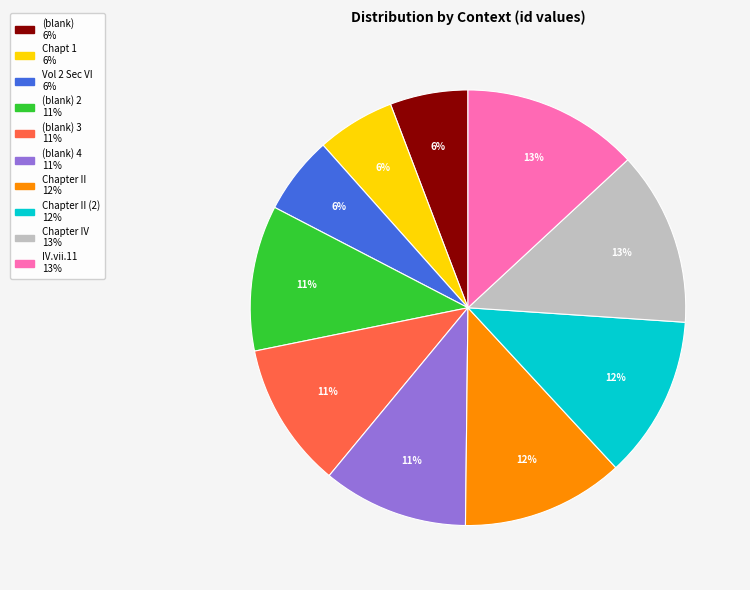

To the nearest percent, what is the average slice percentage?

10%